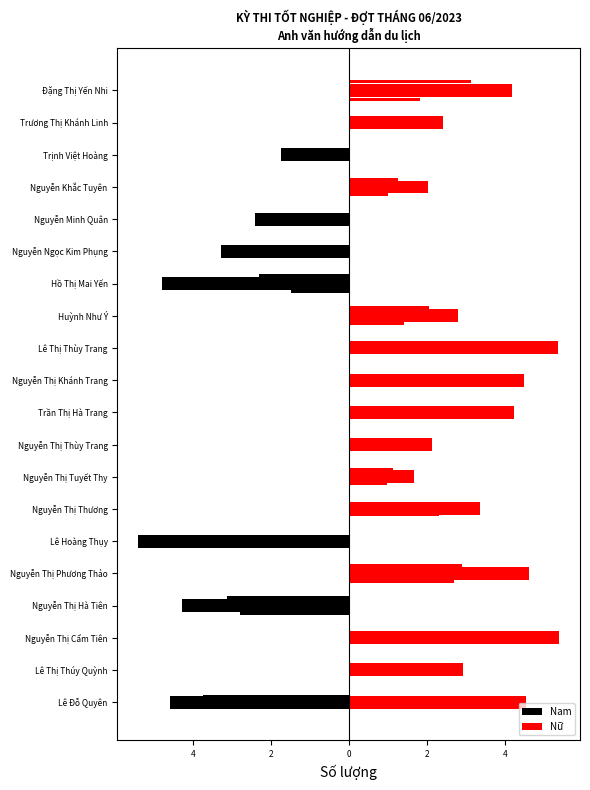

What is the maximum value shown in the chart?

5.4